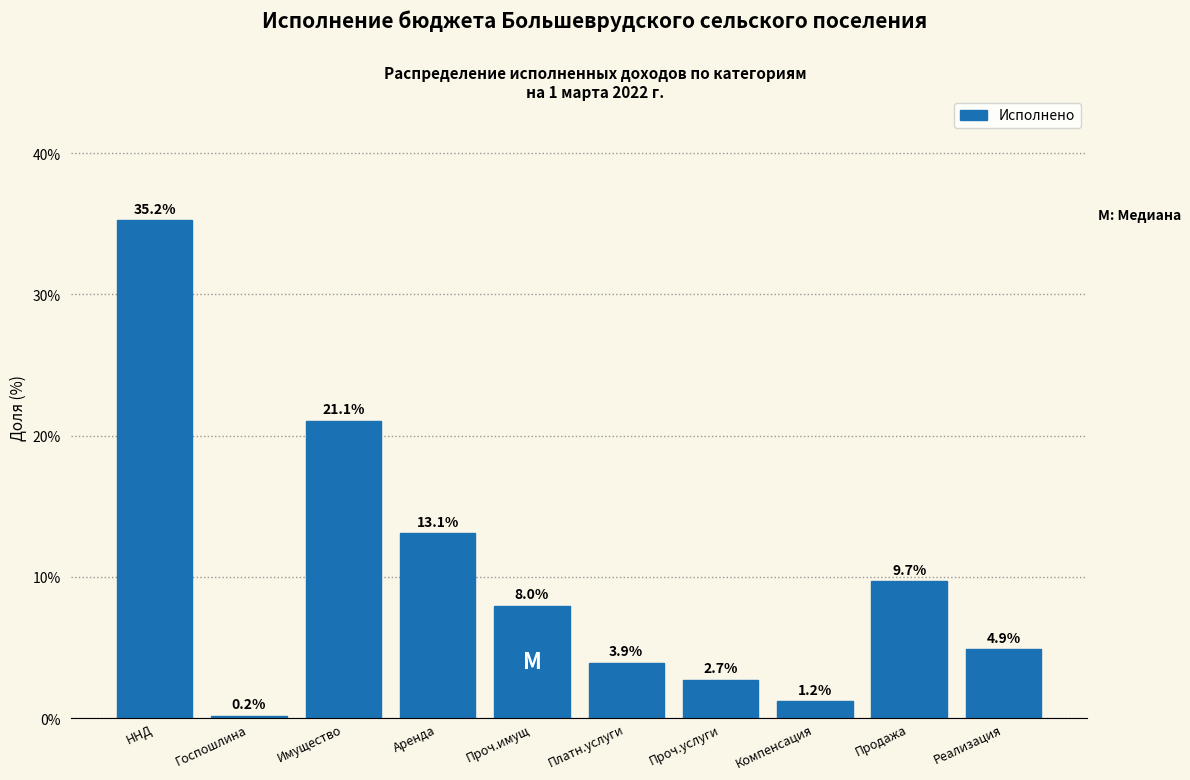

Reading left to right, transcribe all the data shown in this chart.

ННД=35.2	Госпошлина=0.2	Имущество=21.1	Аренда=13.1	Проч.имущ=8.0	Платн.услуги=3.9	Проч.услуги=2.7	Компенсация=1.2	Продажа=9.7	Реализация=4.9